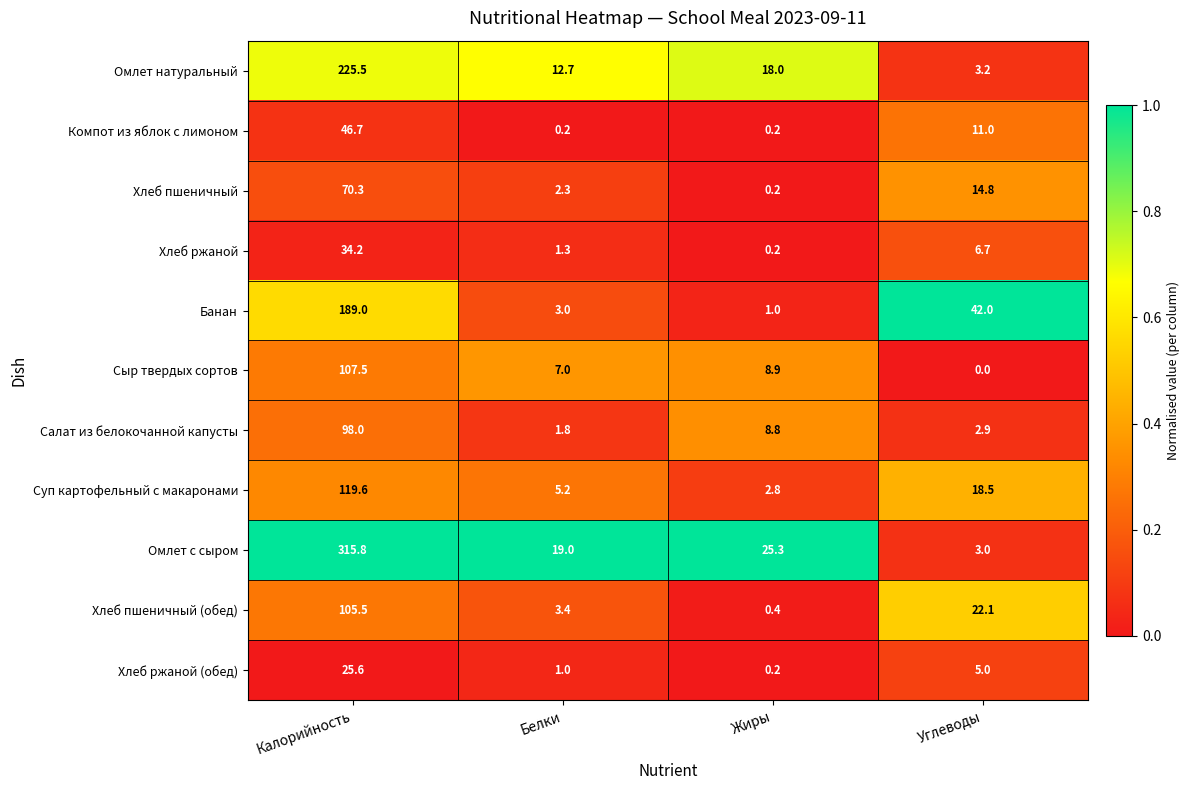

What value does the Омлет натуральный series have at Углеводы?

3.2